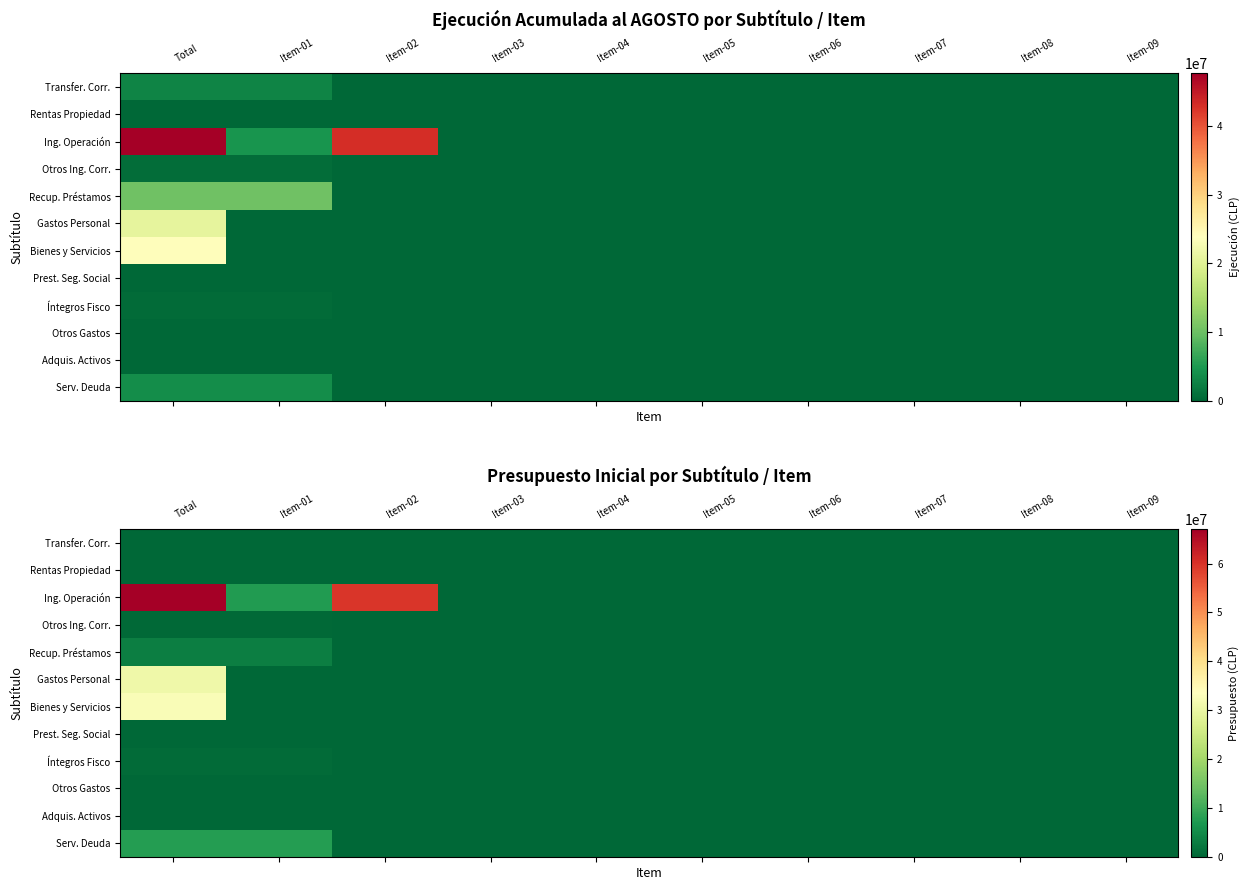

At which category is the sum across all series the highest?

Total